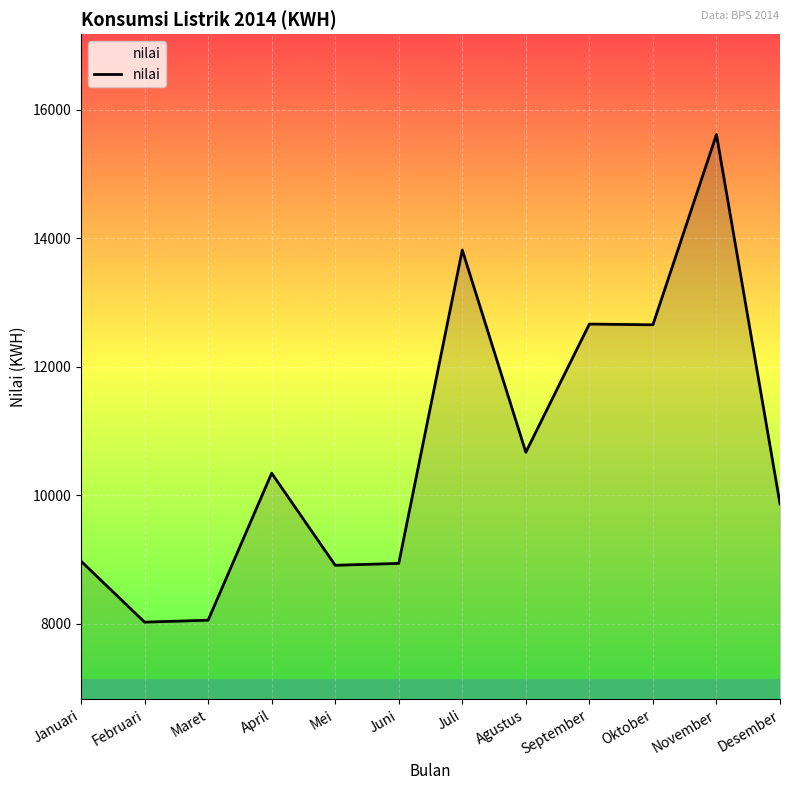

What is the difference between the maximum and minimum values?

7590